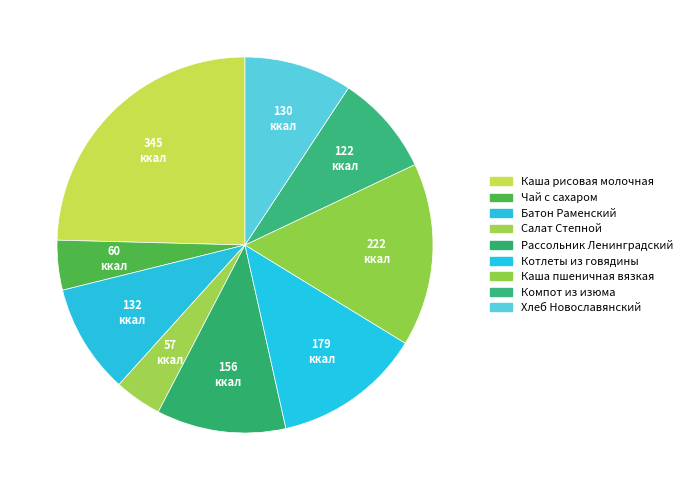

What percentage is NOT represented by Салат Степной?

95.9%